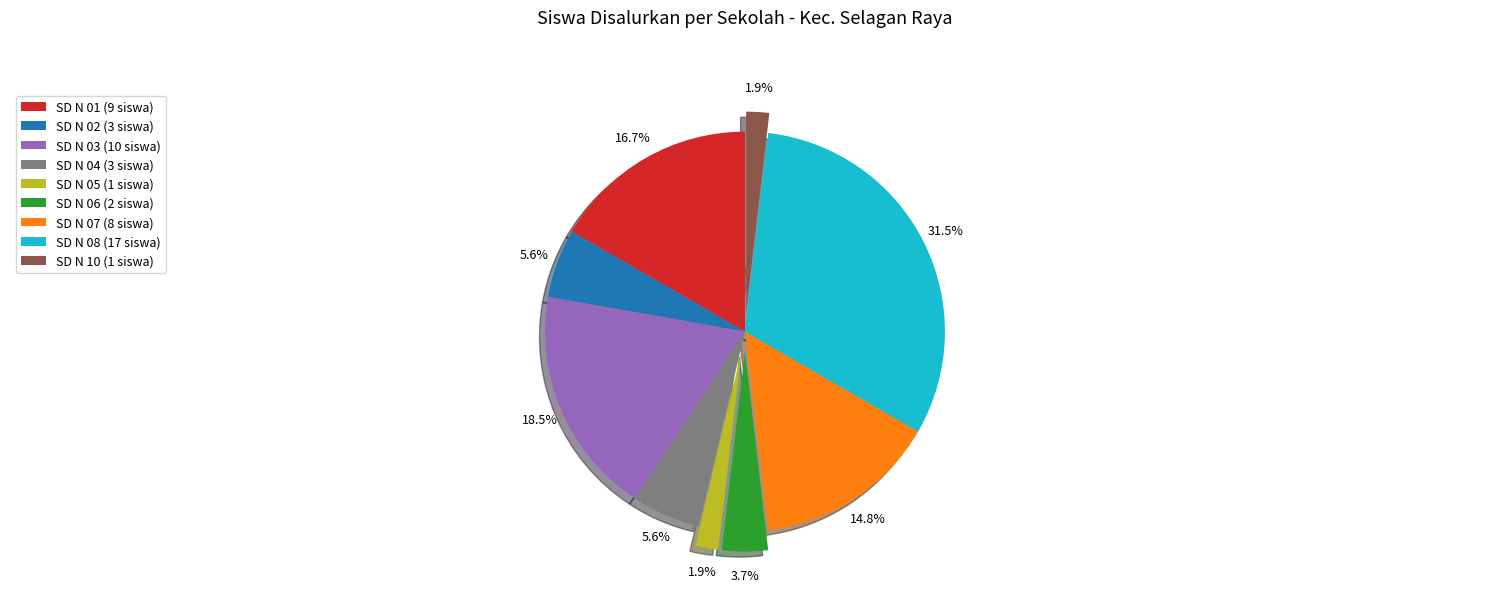

Which category has the biggest portion of the pie?

SD N 08 (17 siswa)